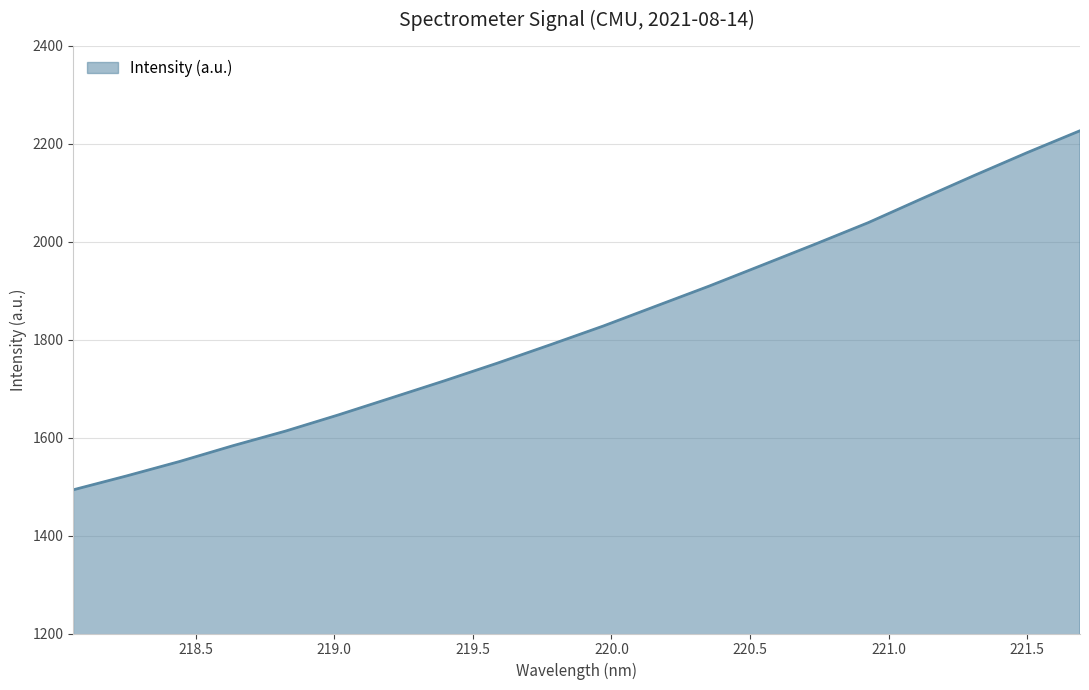

What is the maximum value shown in the chart?

2226.2